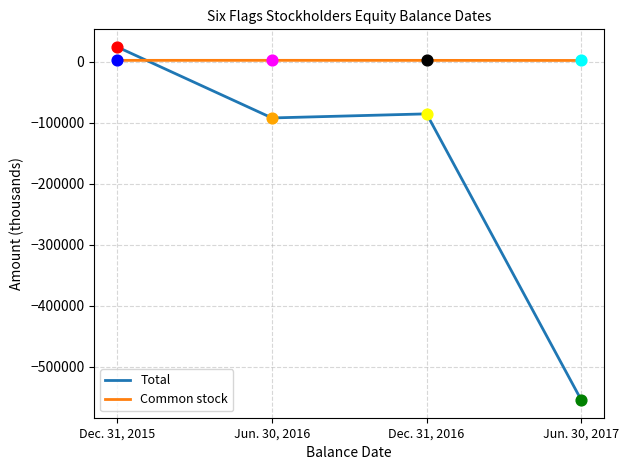

Which series changed the most between Dec. 31, 2015 and Jun. 30, 2017?

Total